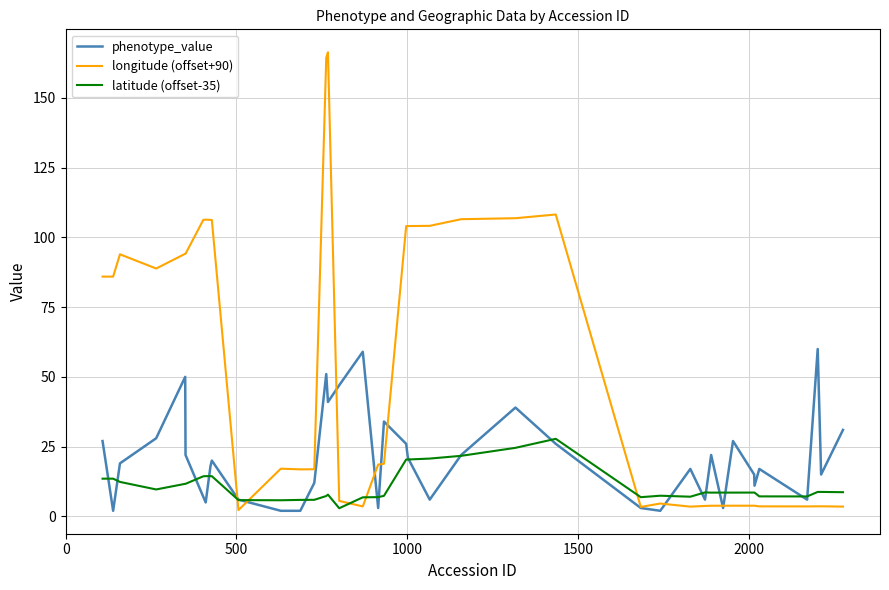

How many interior local peaks does the phenotype_value series have?

11